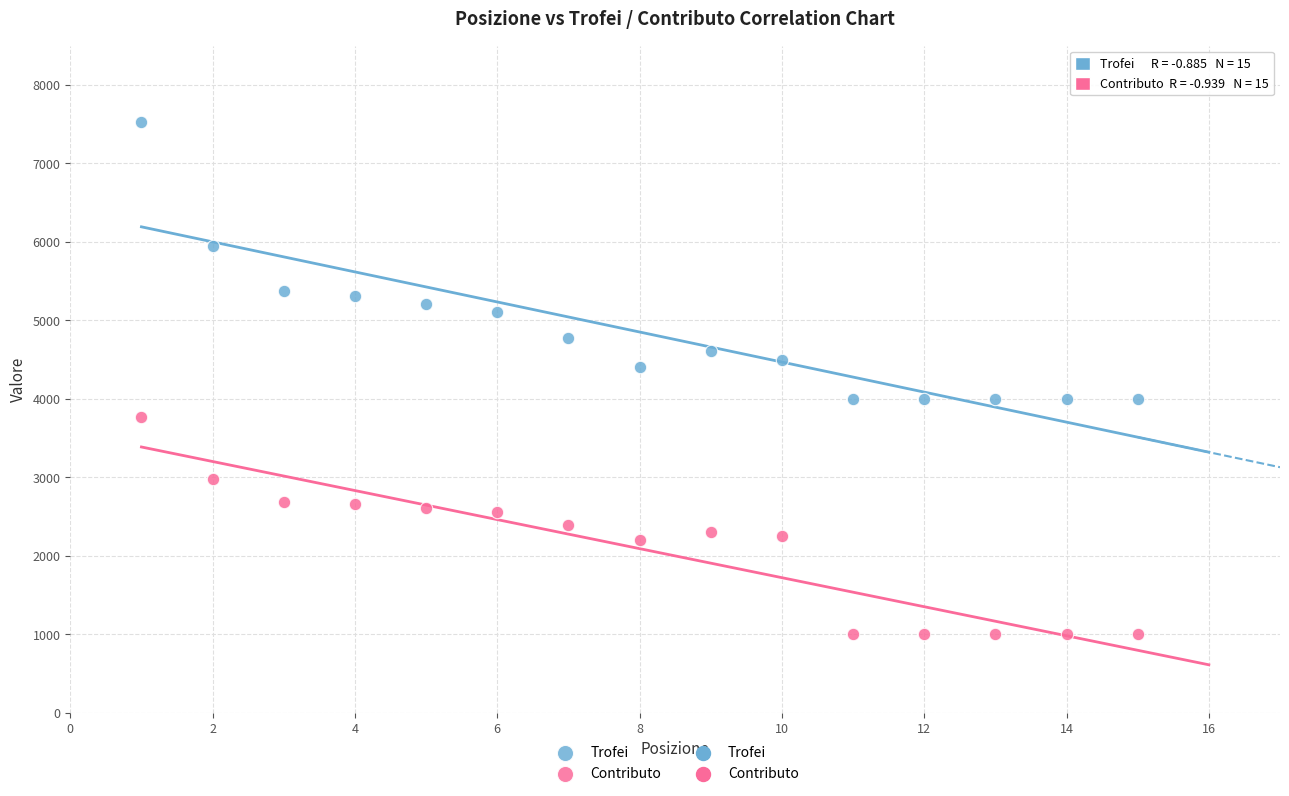

Which series contains the highest Y value?

Trofei